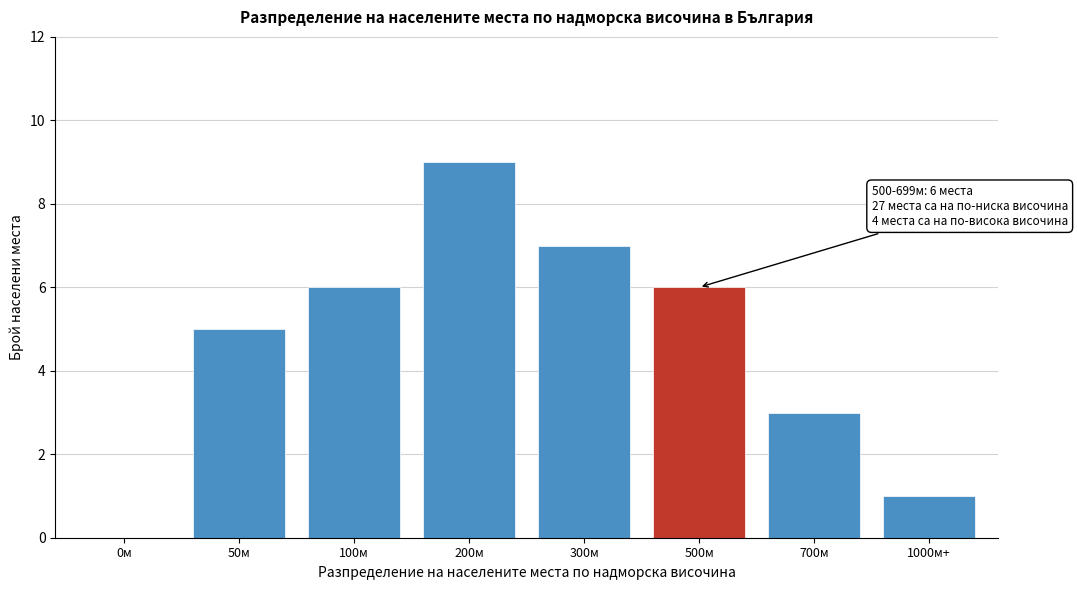

Reading left to right, transcribe all the data shown in this chart.

0м=0	50м=5	100м=6	200м=9	300м=7	500м=6	700м=3	1000м+=1